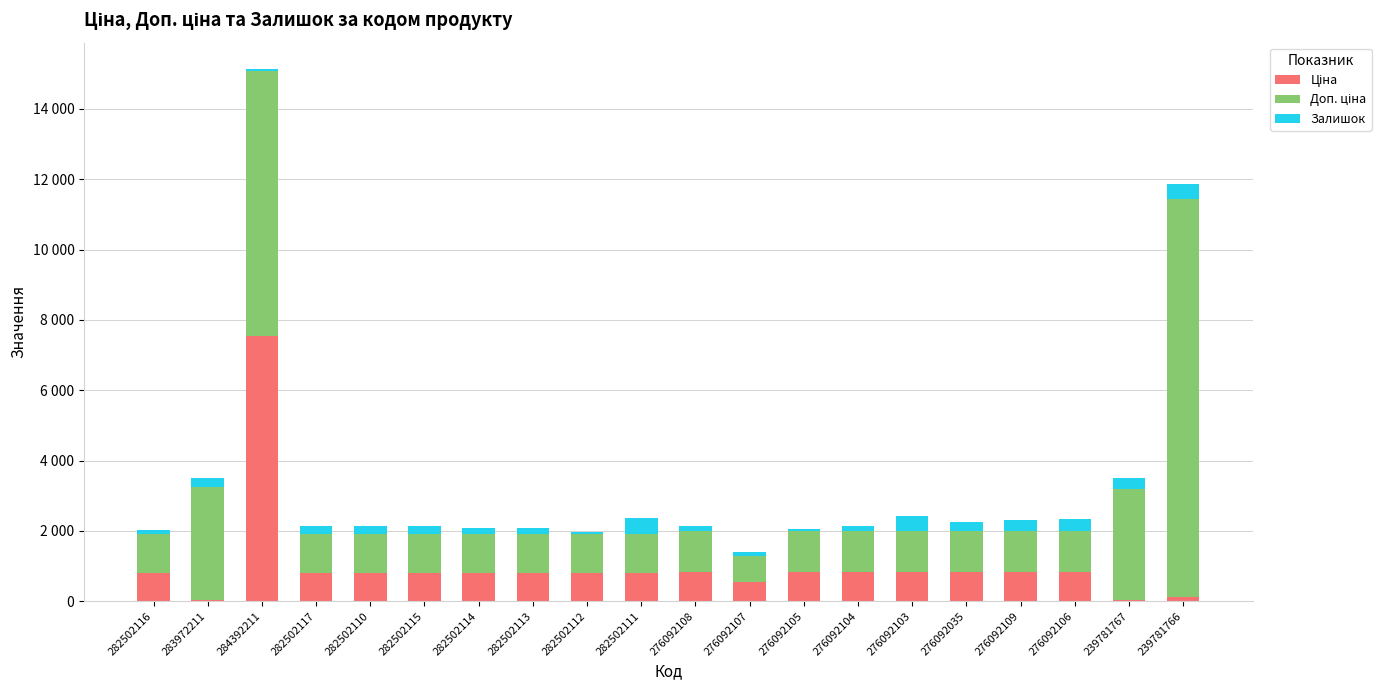

Which series has the largest total across all categories?

Доп. ціна